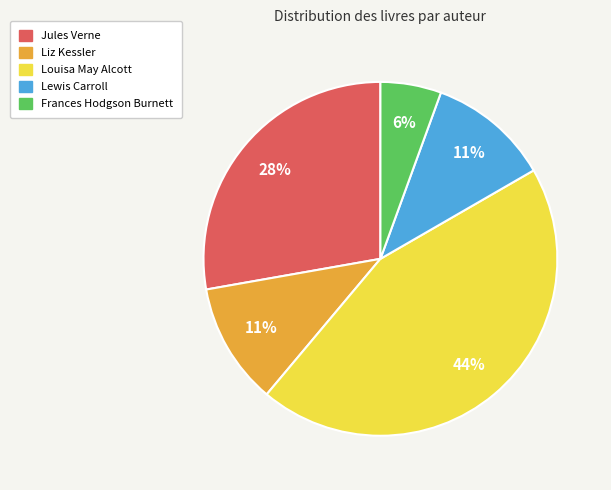

Does any single category account for the majority?

No